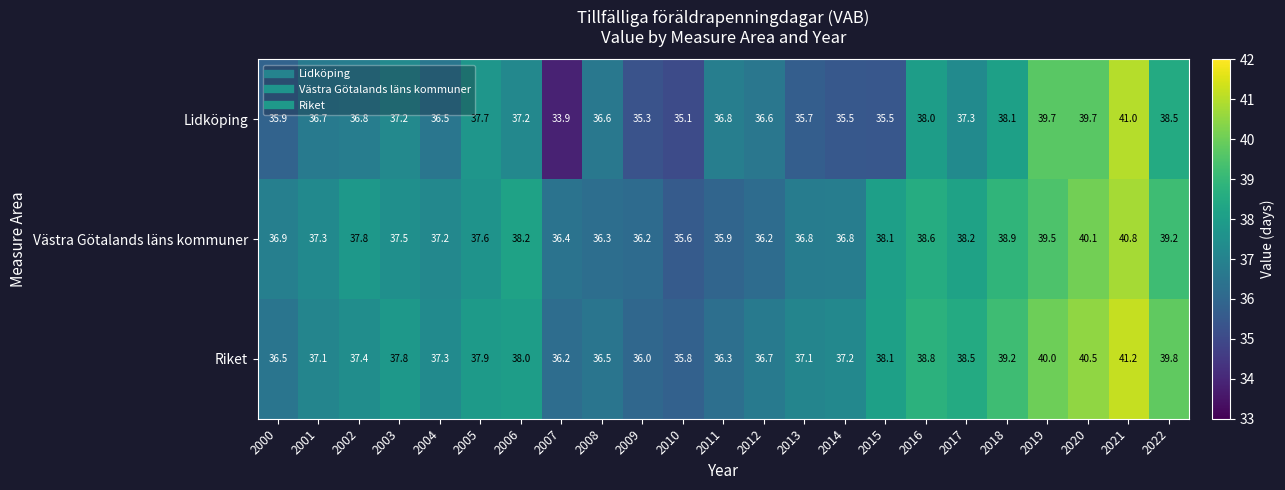

What is the average value of the Riket series?

37.8